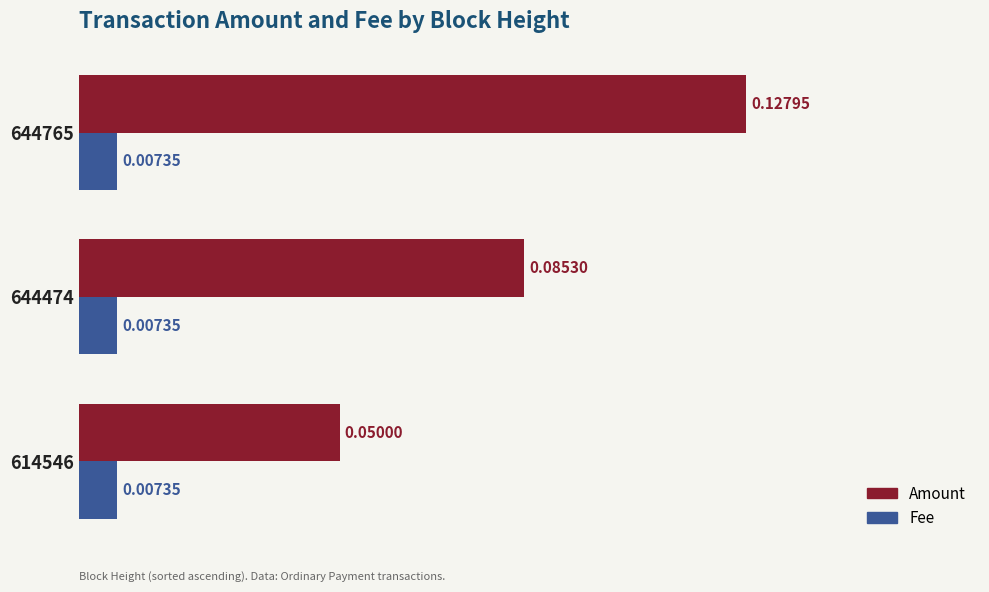

Is the value of Amount at 644474 greater than the value of Fee at 644765?

Yes